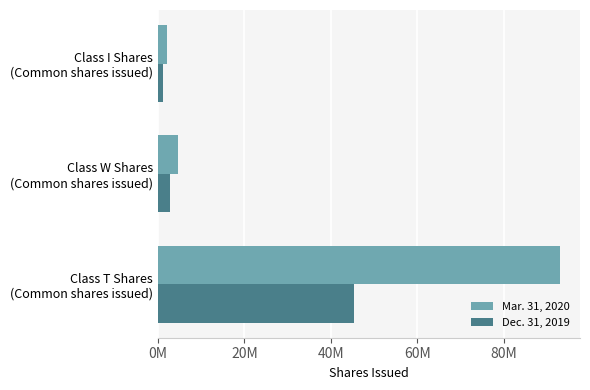

At how many categories does at least one series exceed 81063781?

1